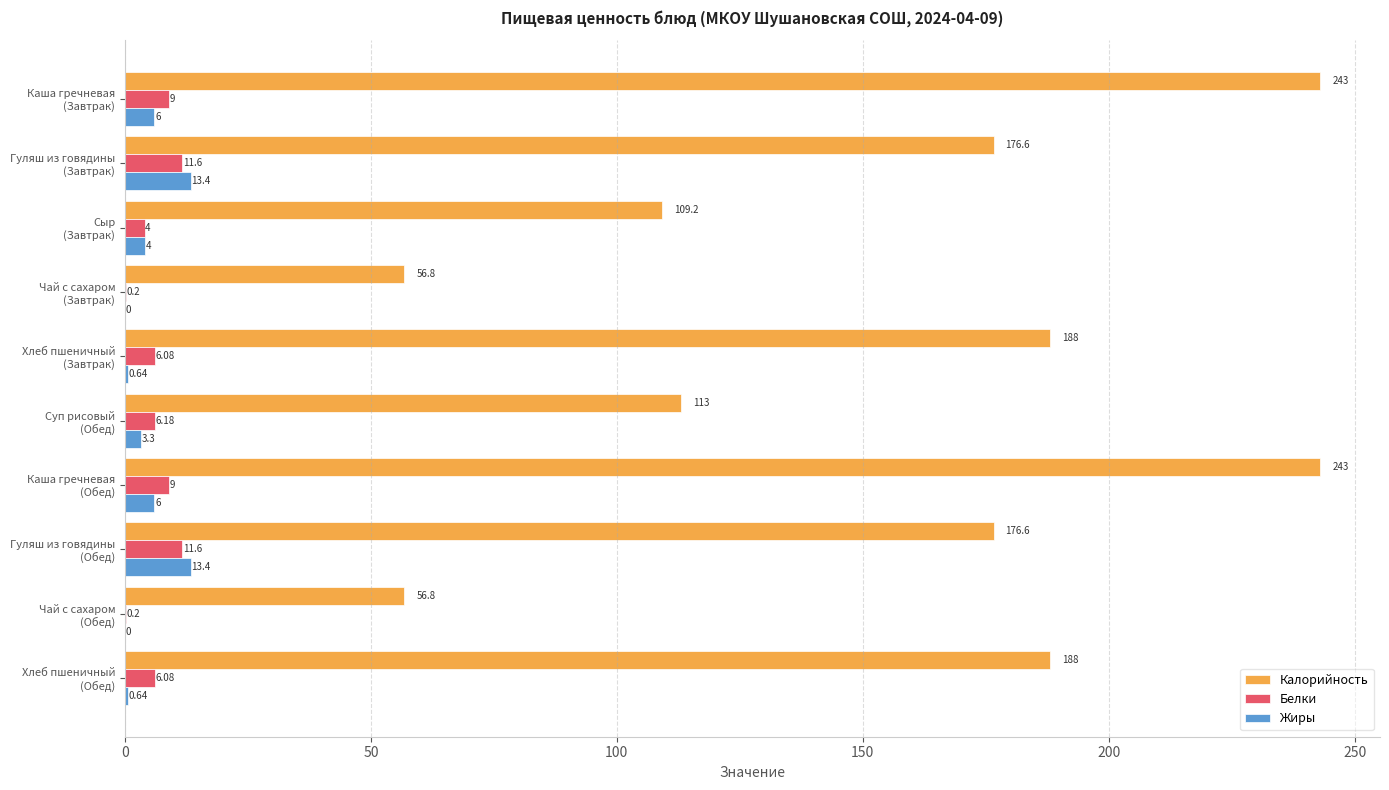

Which series has the largest total across all categories?

Калорийность